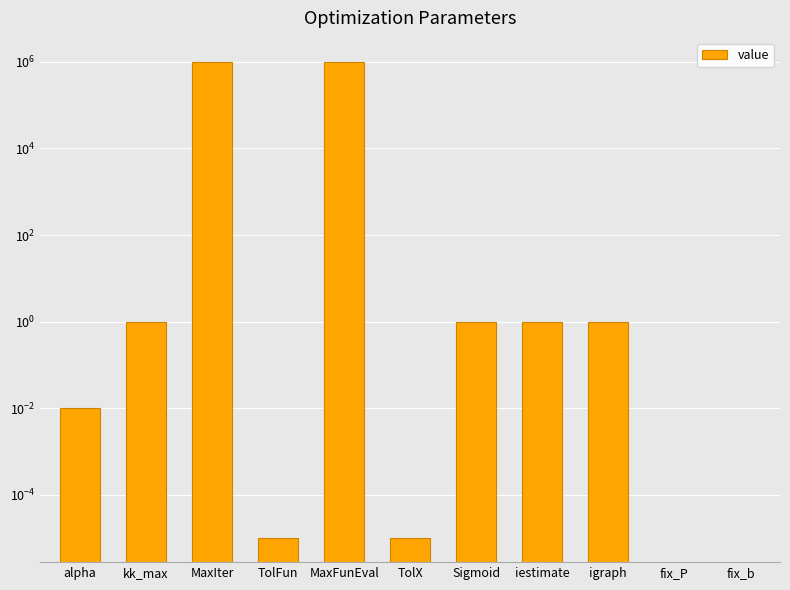

What is the label of the 6th bar from the right?

TolX